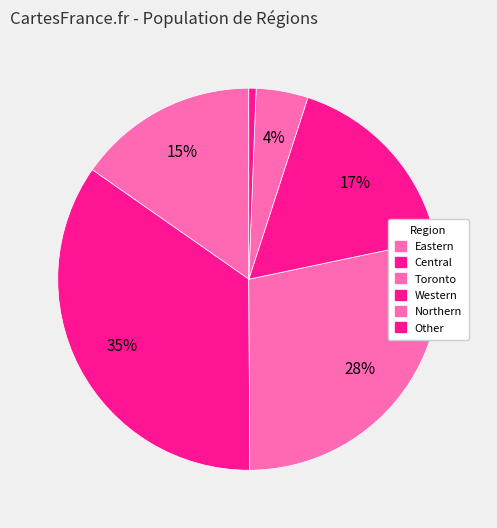

What percentage is the Northern slice, to the nearest percent?

4%